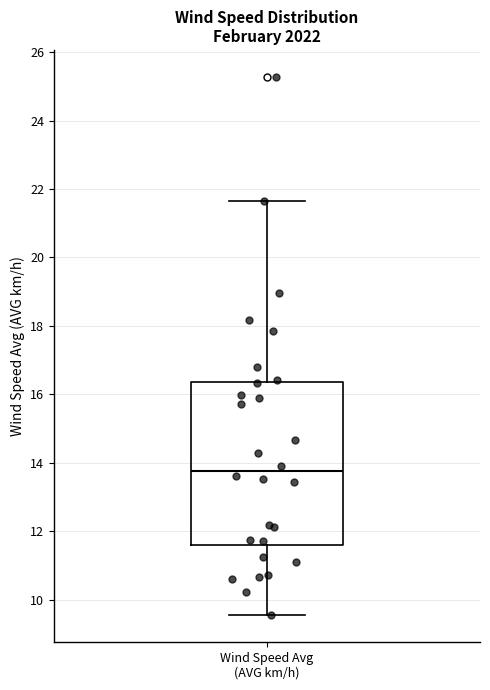

Where is the lower edge of the box for Wind Speed Avg (AVG km/h) on the y-axis? The values are not printed on the chart, so give them approximately, as read against the axis.

11.6